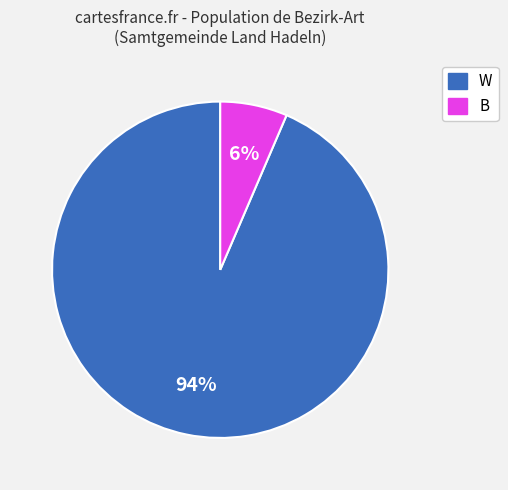

Count the number of slices in the pie.

2